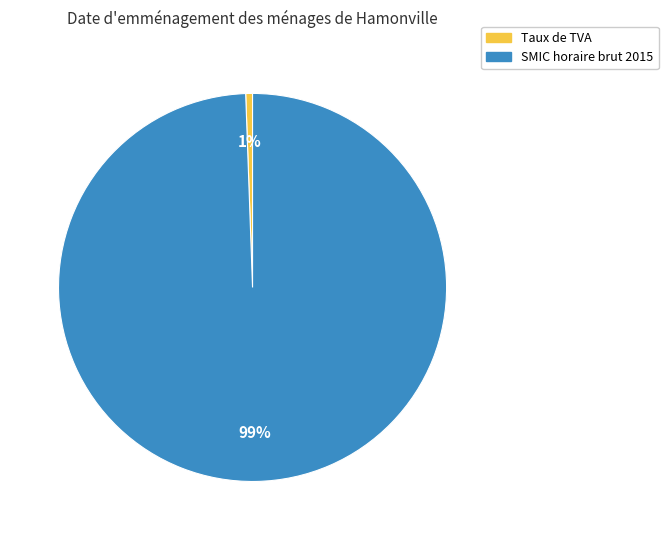

Rank the categories by value from lowest to highest.

Taux de TVA, SMIC horaire brut 2015